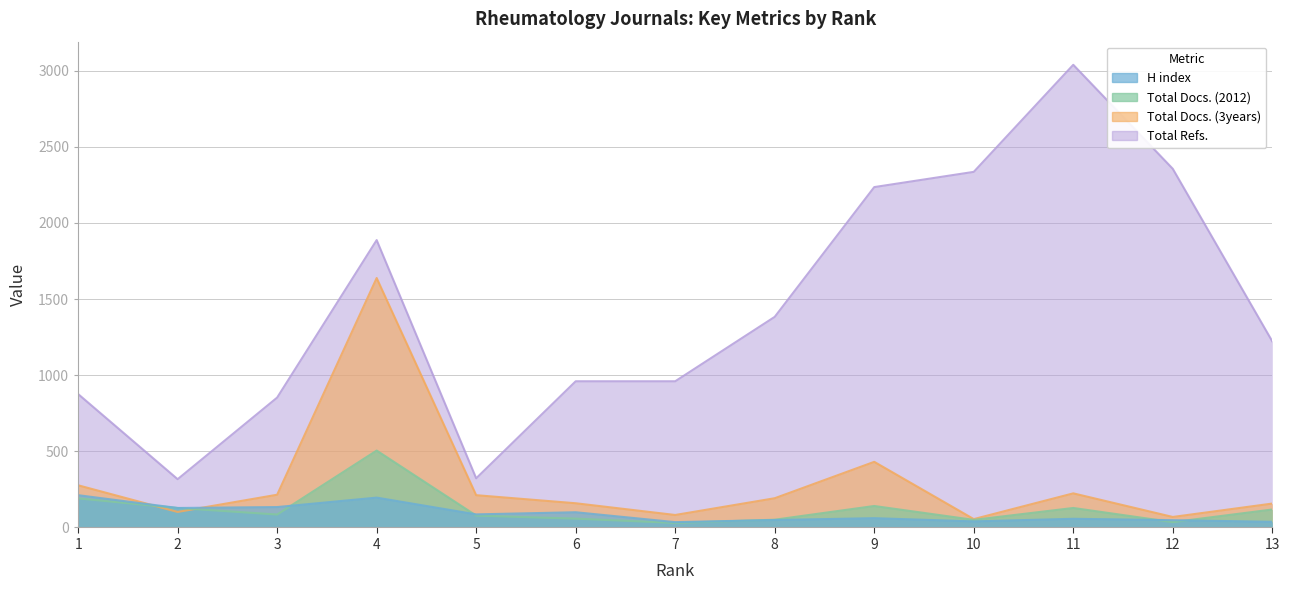

At which category does the chart reach its peak across all series?

11